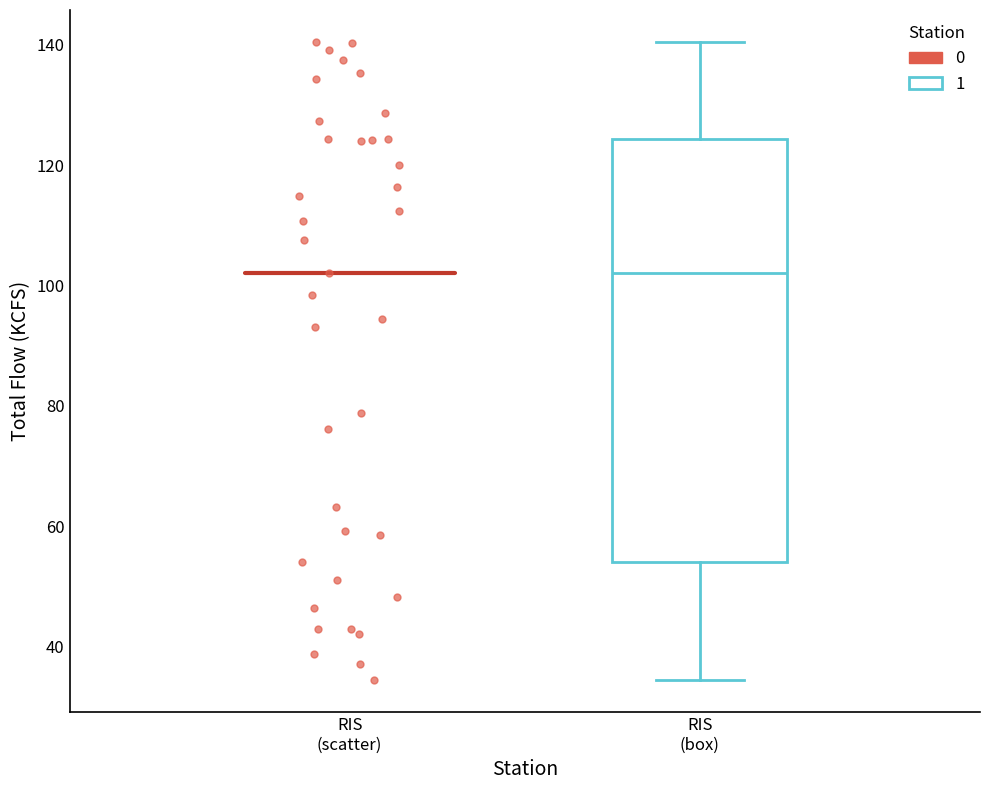

Read this box plot against the y-axis: the position of the median line, the range covered by the box, and the ends of both whiskers. The values are not printed on the chart, so give them approximately, as read against the axis.

median 102, box 54 to 124, whiskers 34 to 140